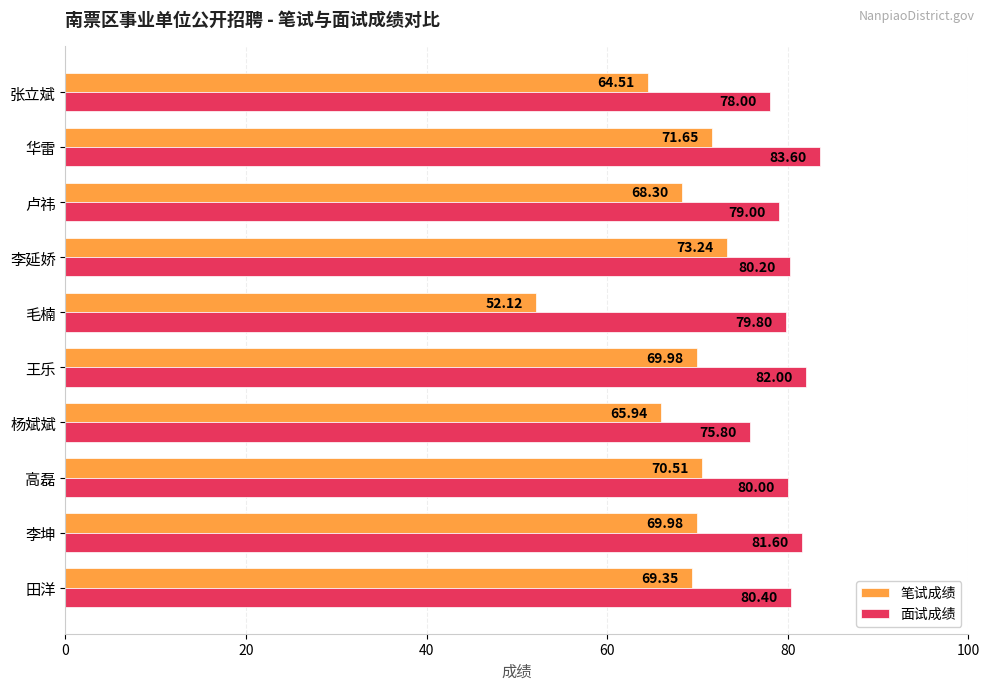

At which category is the sum across all series the highest?

华雷